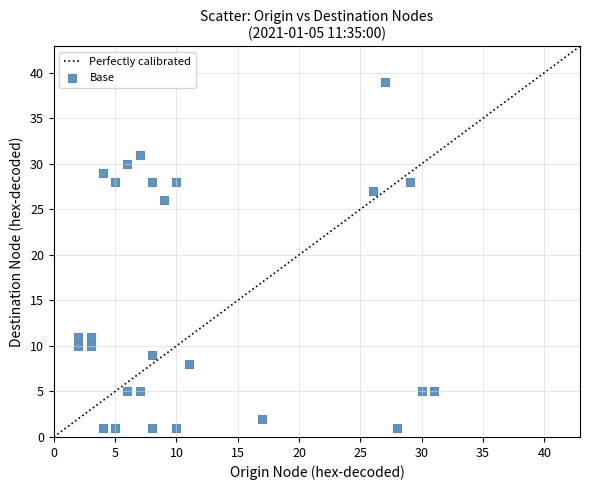

What Y value in the scatter plot is closest to 20?

26